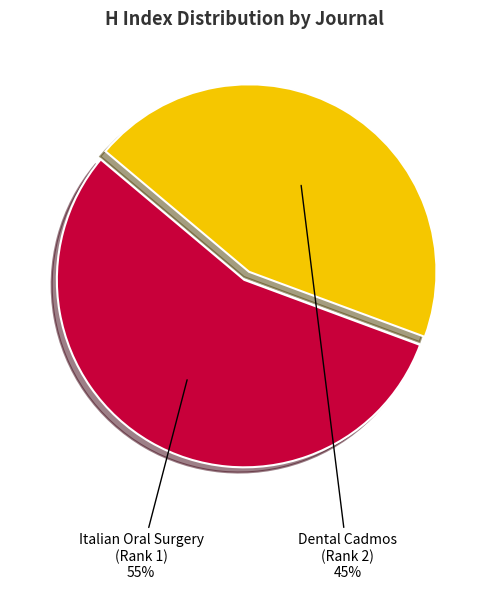

Count the number of slices in the pie.

2